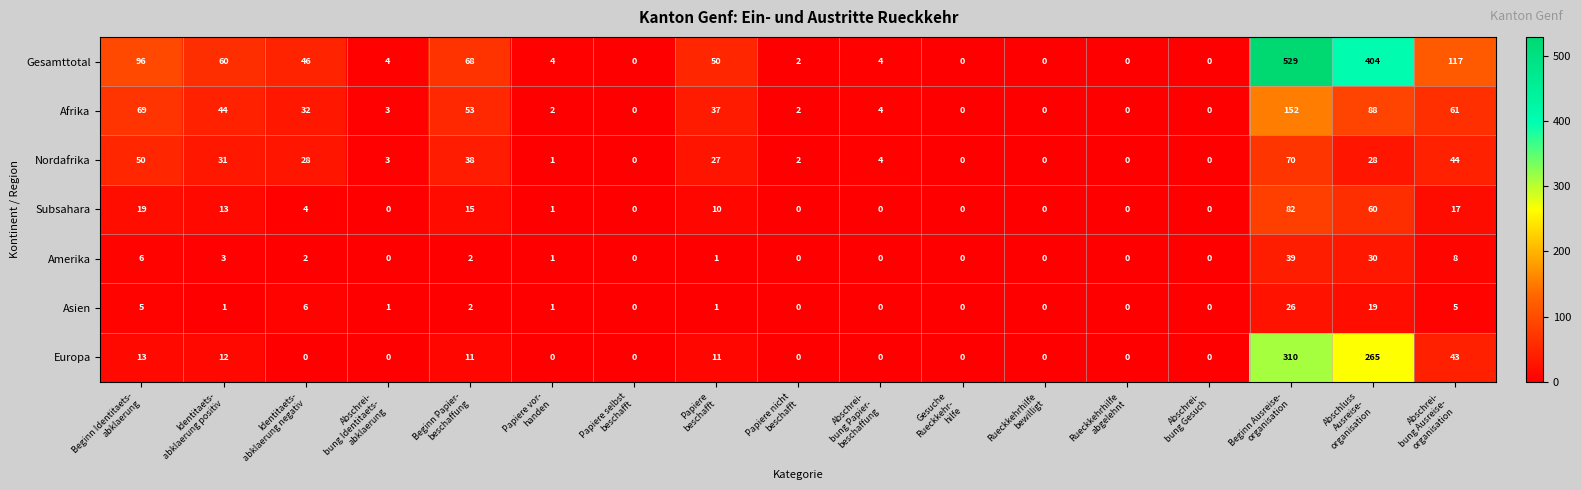

What is the greatest value displayed?

529